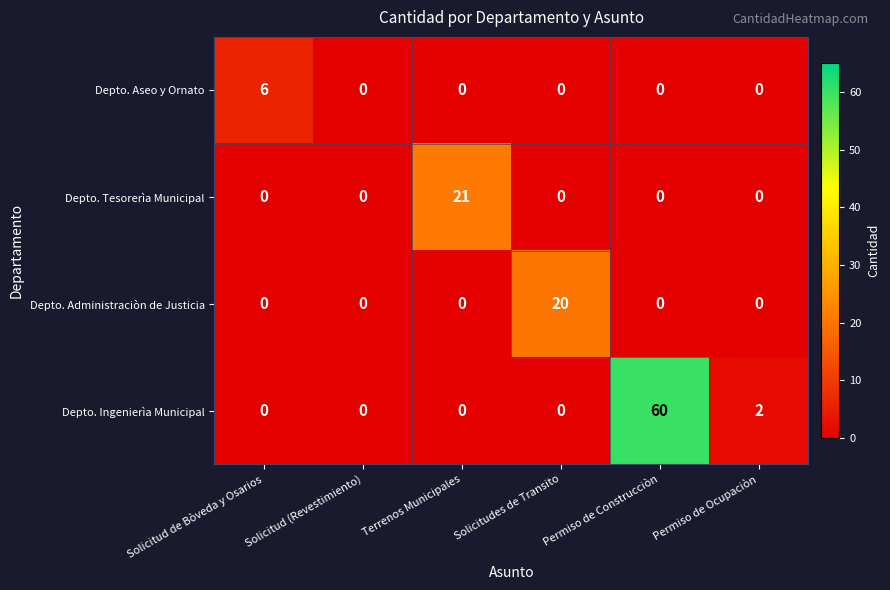

True or false: Depto. Aseo y Ornato has a value of 0 at Permiso de Construcciòn.

True